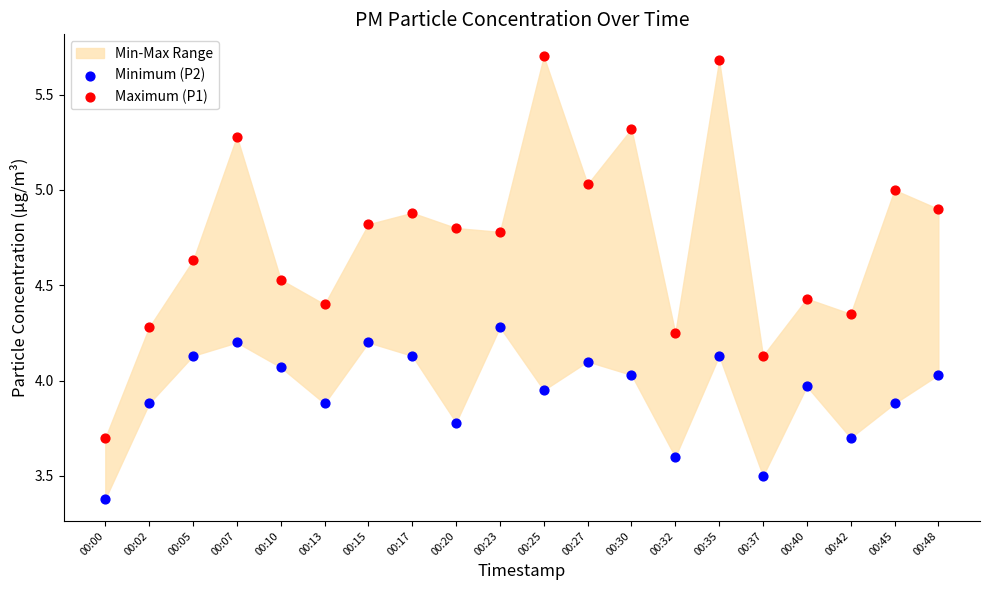

Which series contains the highest Y value?

Maximum (P1)